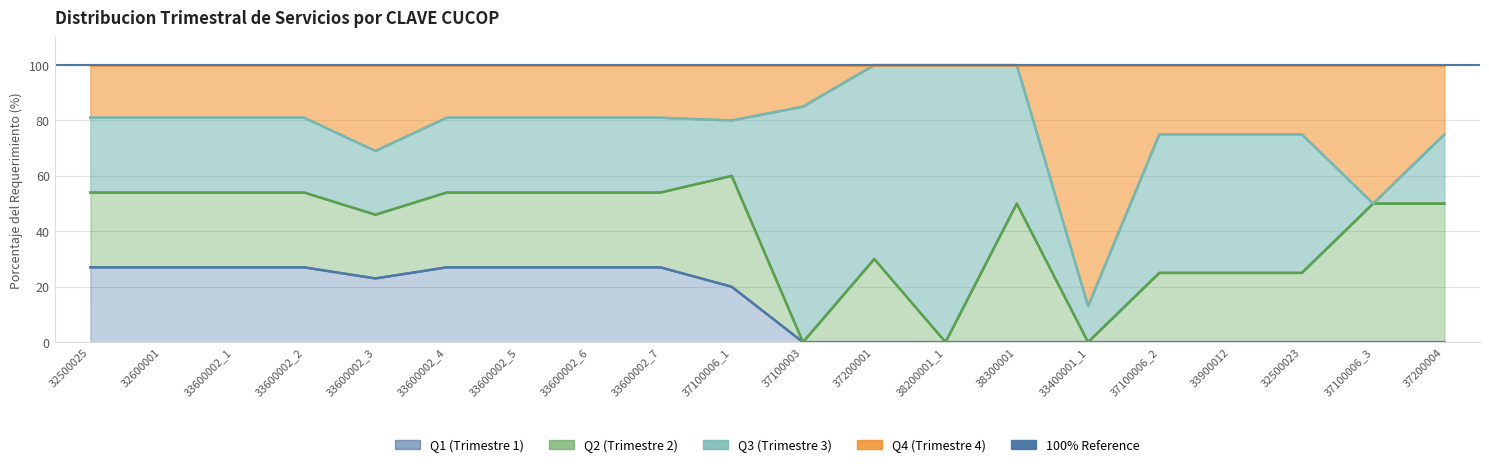

True or false: Q1 (Trimestre 1) and Q4 (Trimestre 4) cross at least once.

False